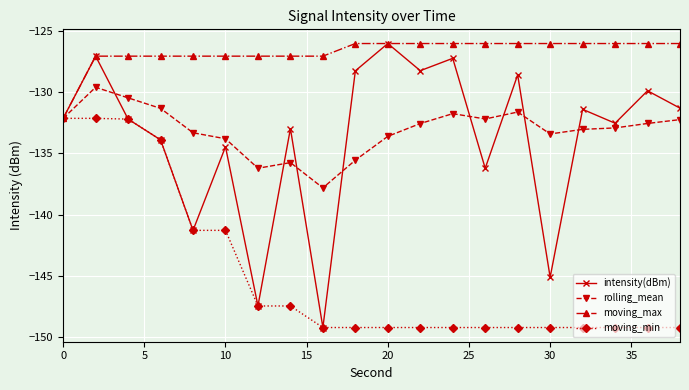

What is the smallest value displayed?

-149.2